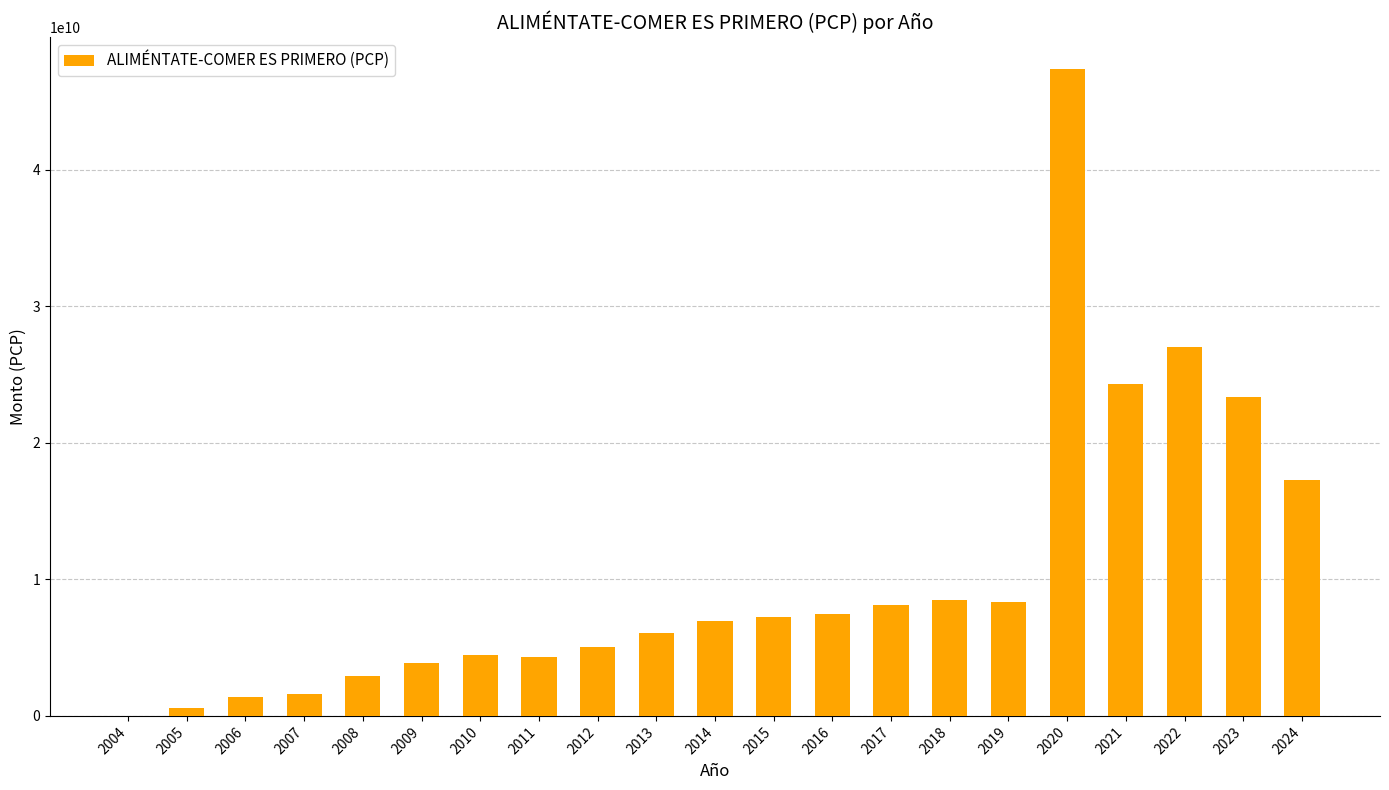

Which has a higher value, 2016 or 2006?

2016